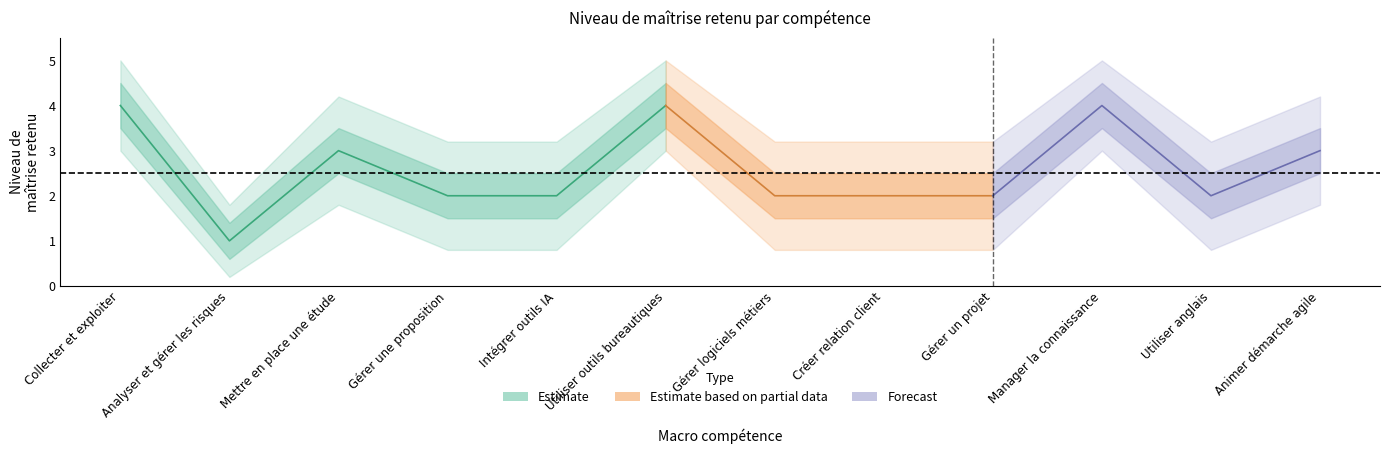

Approximately how many times larger is the value at Animer démarche agile compared to Manager la connaissance?

0.8